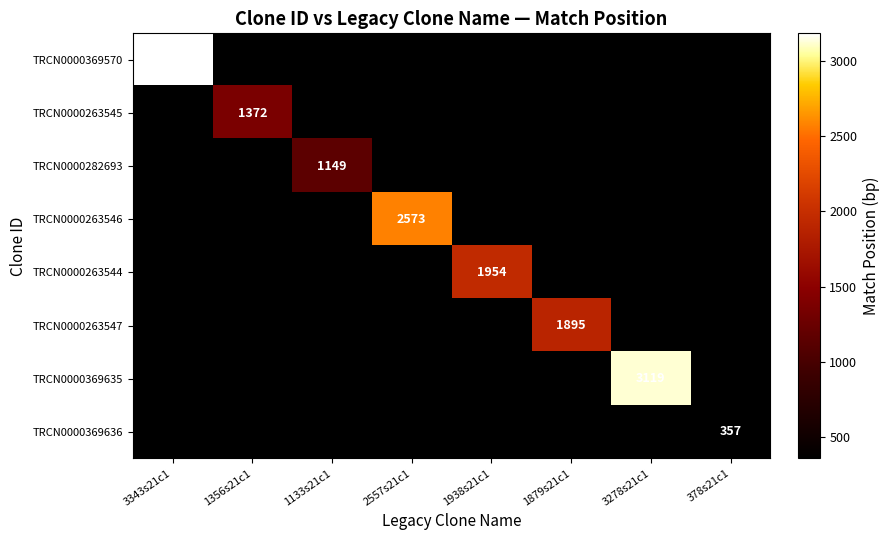

Is it true that TRCN0000263546 equals 1266 at 2557s21c1?

False